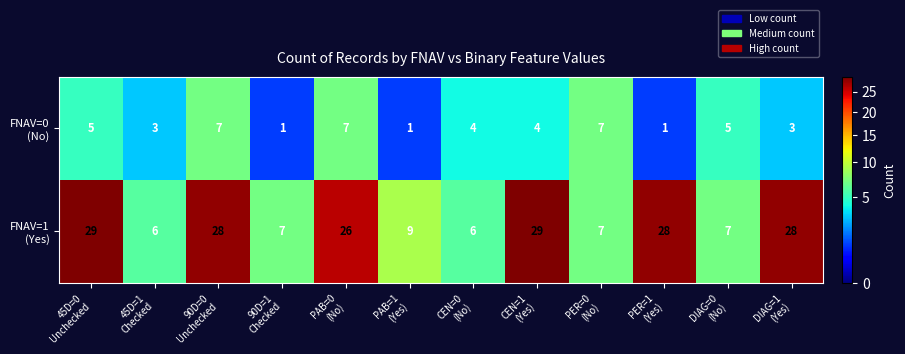

At how many categories does at least one series exceed 5?

12